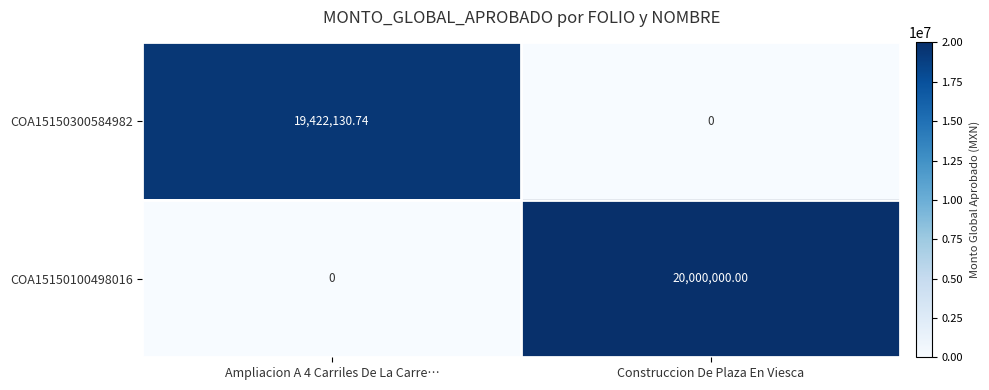

Rank the series by their maximum value, from lowest to highest.

COA15150300584982, COA15150100498016